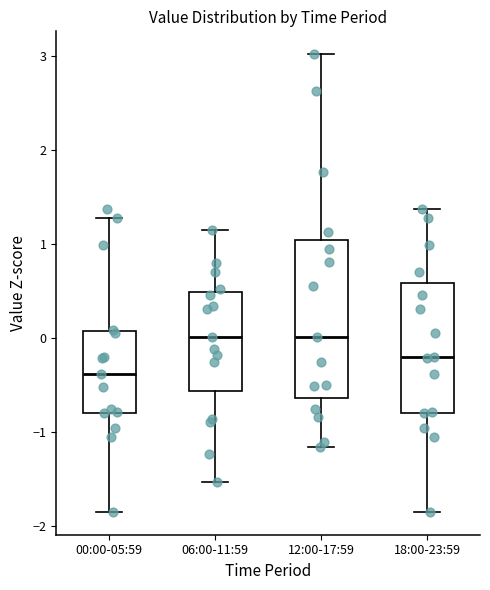

Where is the lower edge of the box for 12:00-17:59 on the y-axis? The values are not printed on the chart, so give them approximately, as read against the axis.

-0.6